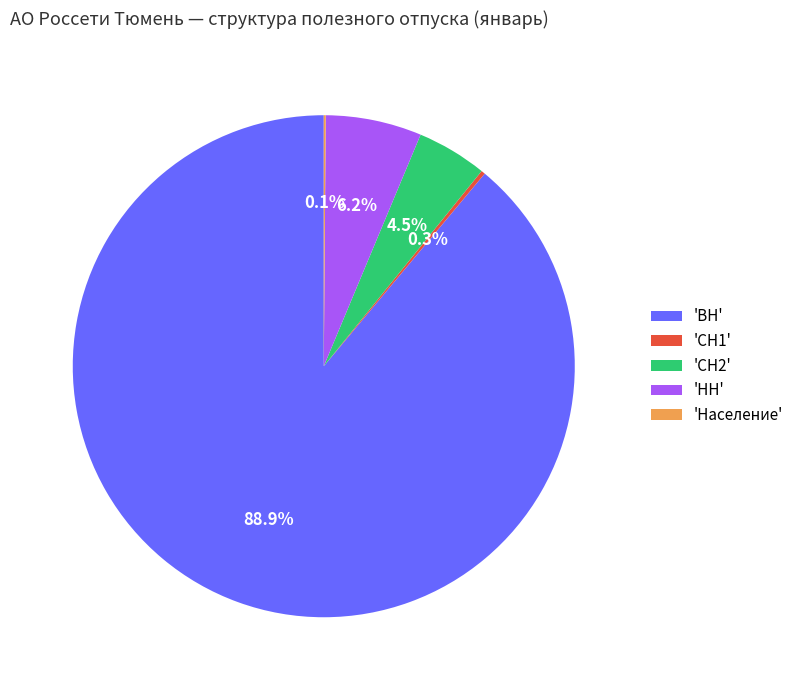

Which slice represents more than half of the pie?

'ВН'